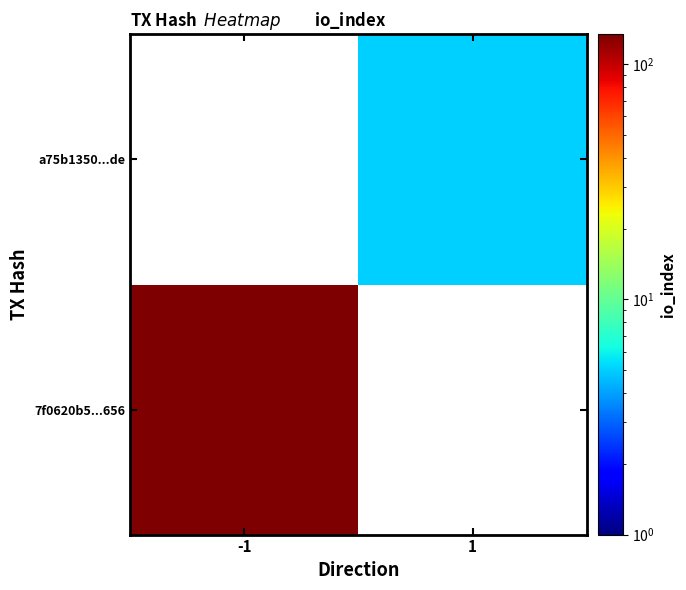

Which series has the widest spread of values?

7f0620b5...656